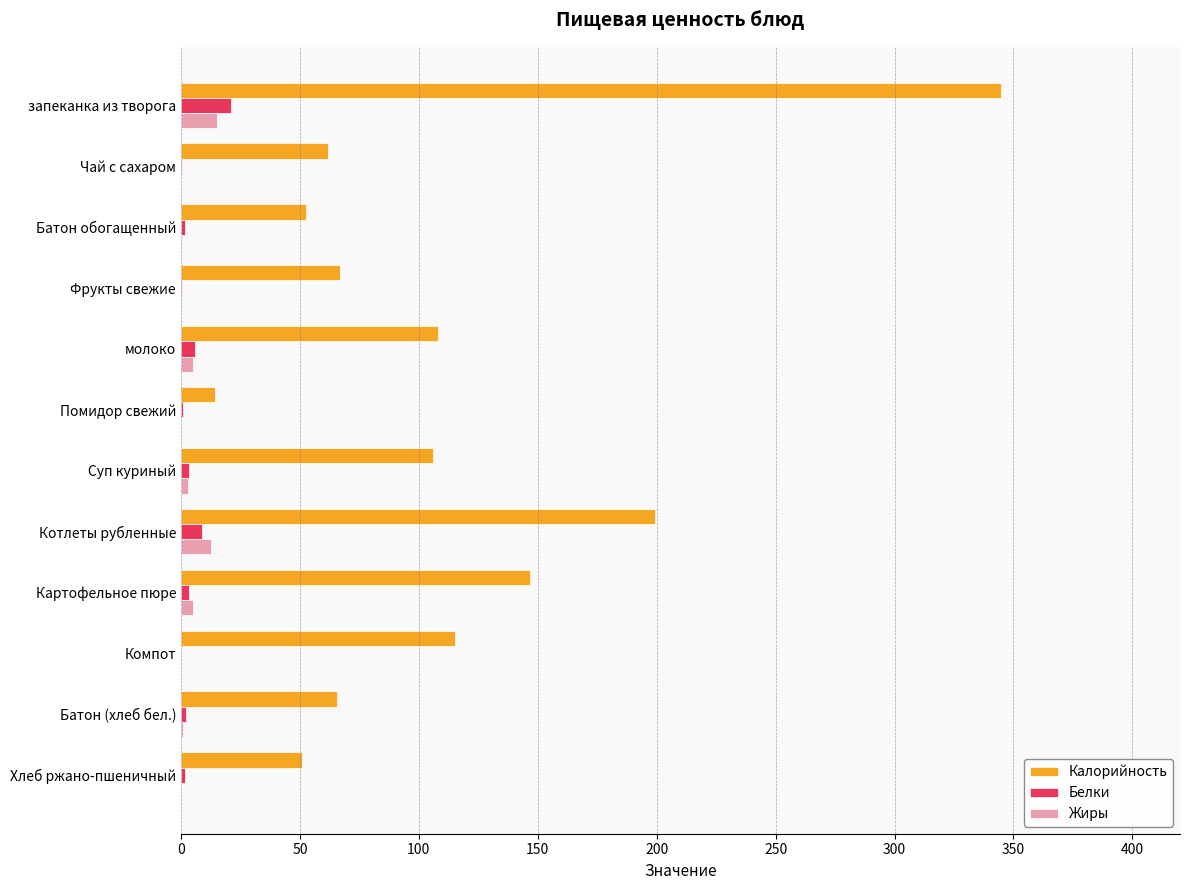

What is the maximum value for Жиры?

15.2